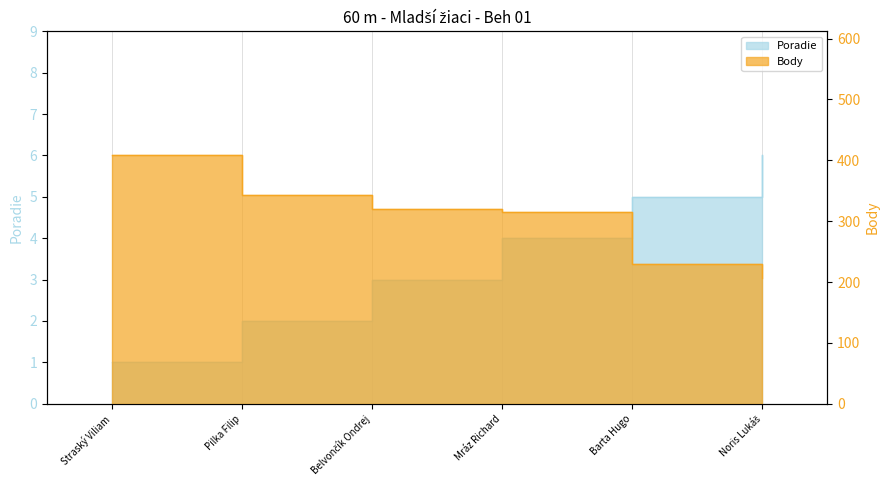

At how many categories does at least one series exceed 237?

4